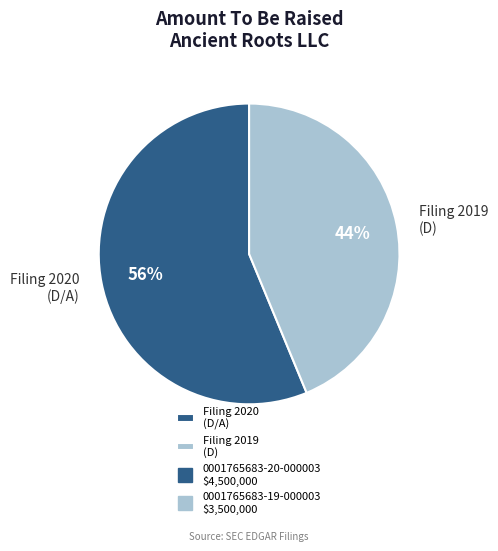

Combined, do Filing 2020 (D/A) and Filing 2019 (D) account for over 50%?

Yes